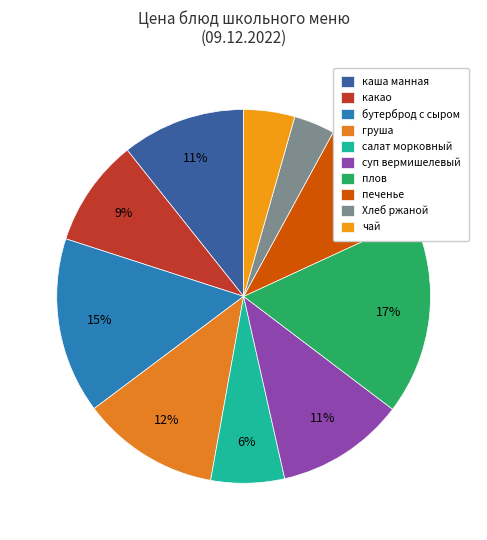

Does any single category account for the majority?

No